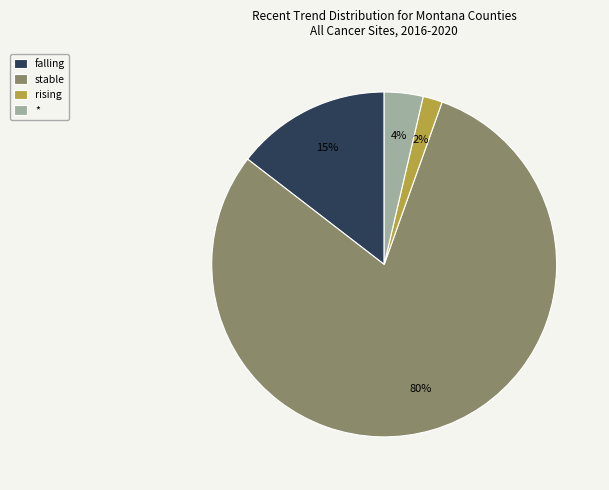

Which slice is the smallest?

rising